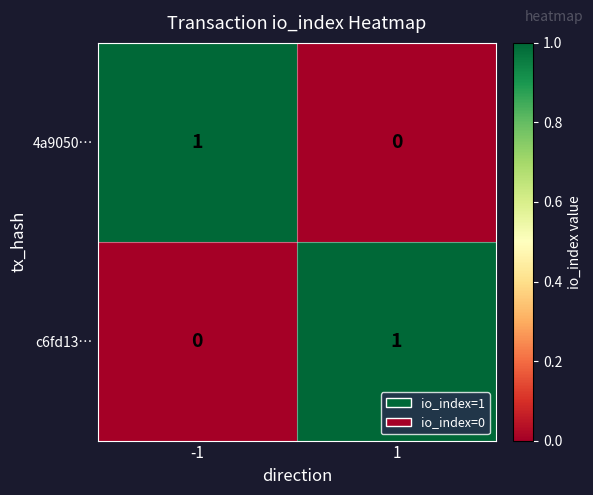

Rank the series at 1 from highest to lowest value.

c6fd13…, 4a9050…